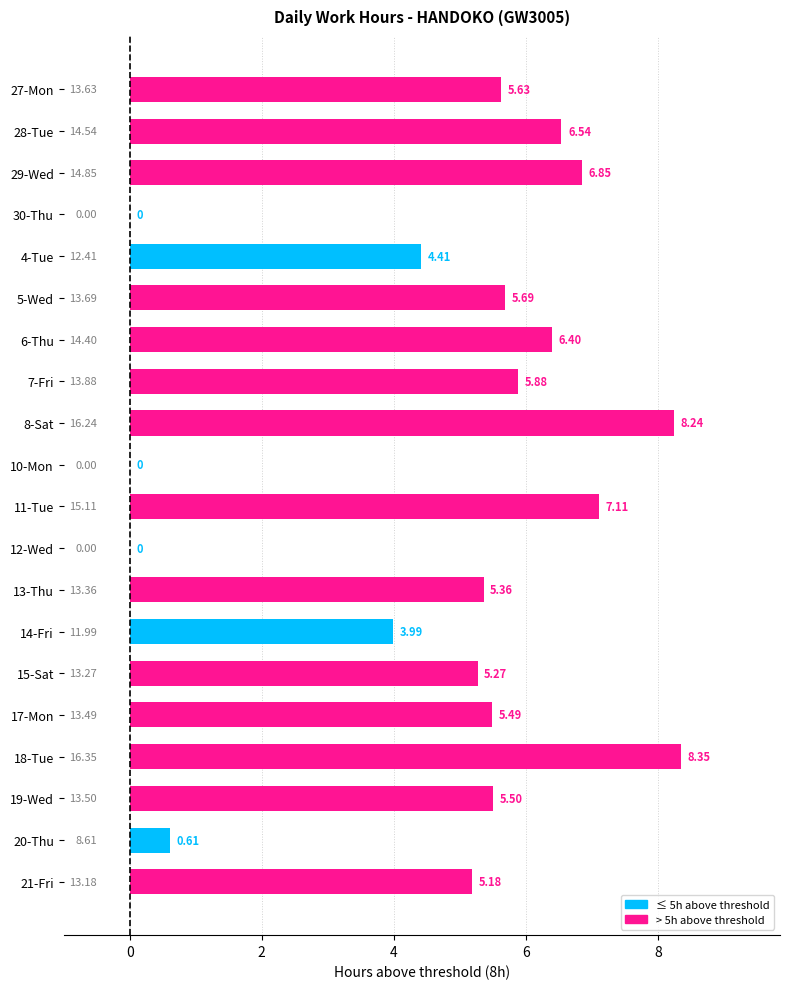

What is the sum of all values?

96.5